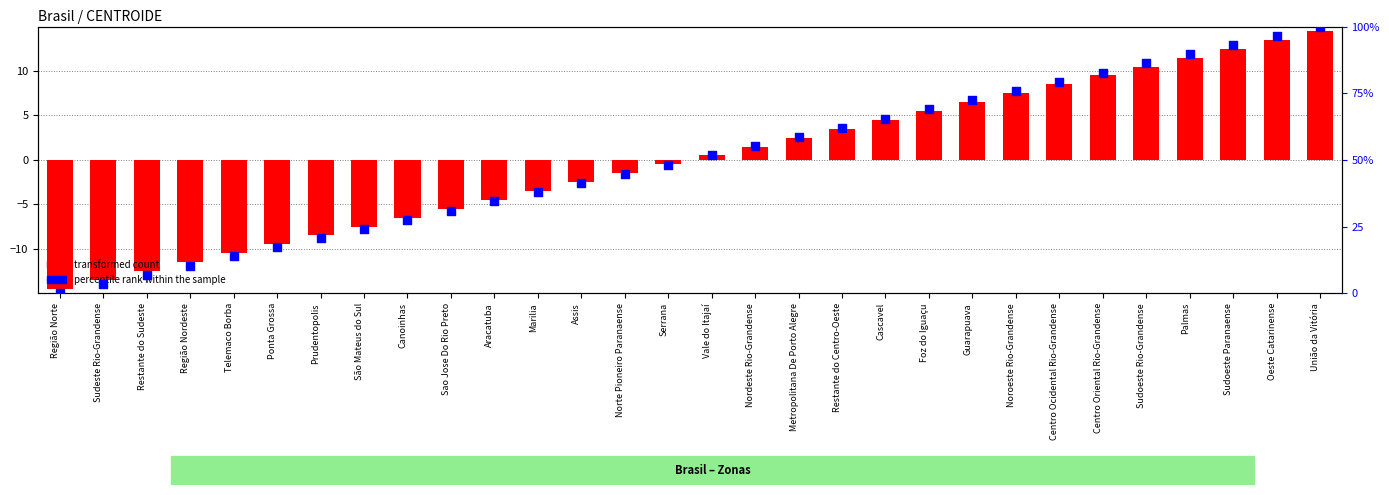

Is the value of percentile rank within the sample at Assis greater than the value of transformed count at Vale do Itajaí?

Yes